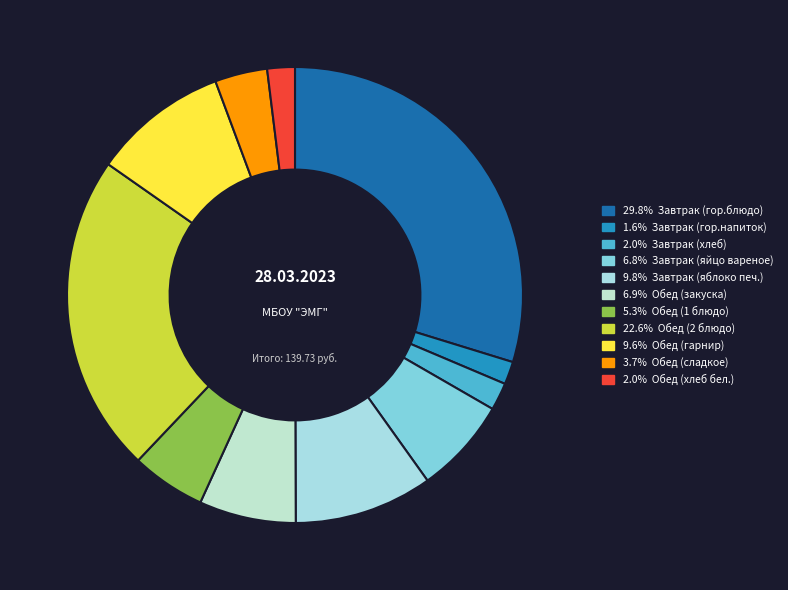

To the nearest percent, what is the average slice percentage?

9%